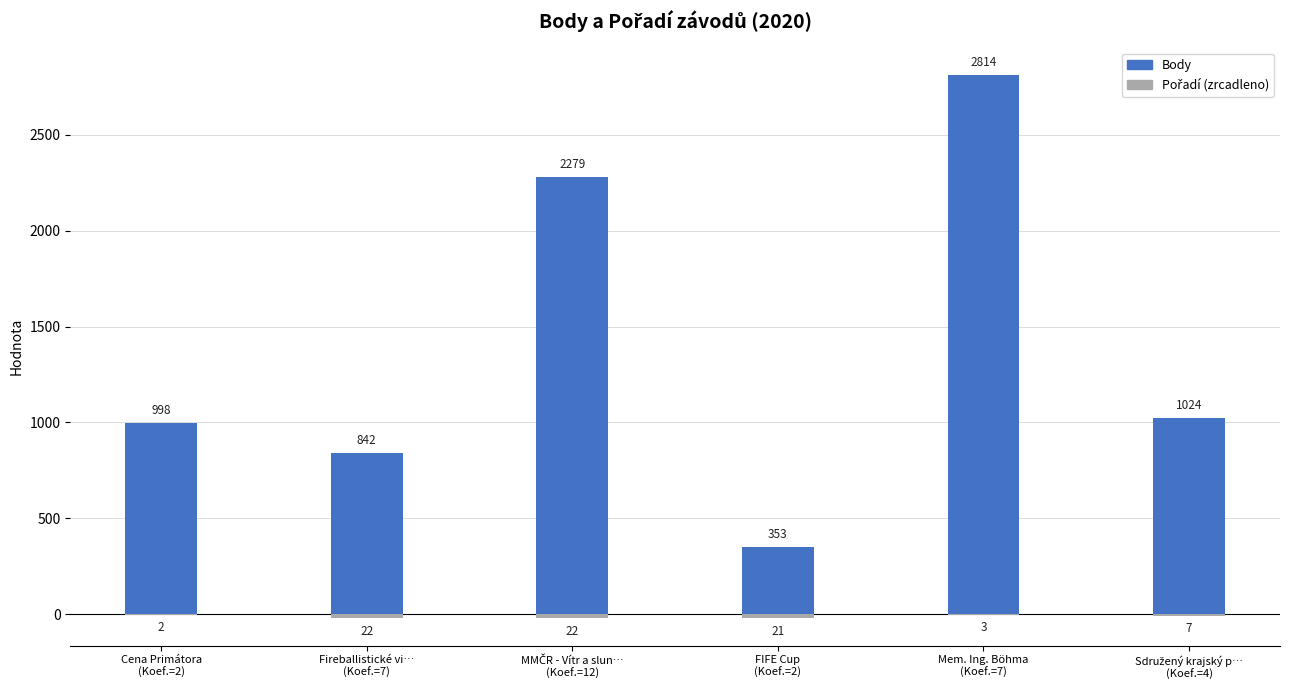

What is the difference between the maximum and minimum values in the Body series?

2461